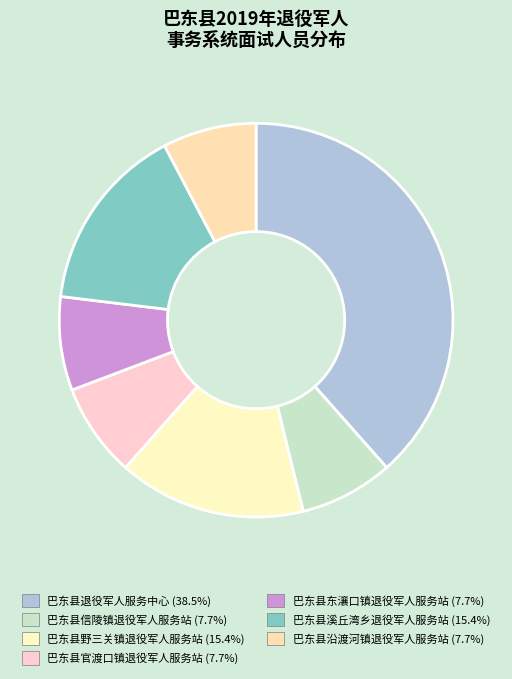

How many segments does this pie chart have?

7